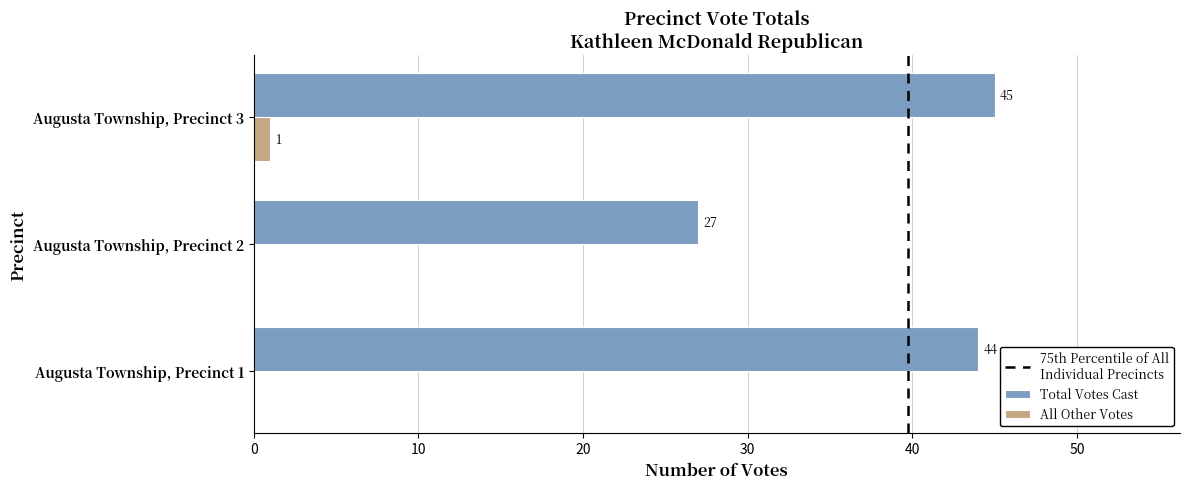

At which category does the chart reach its peak across all series?

Augusta Township, Precinct 3